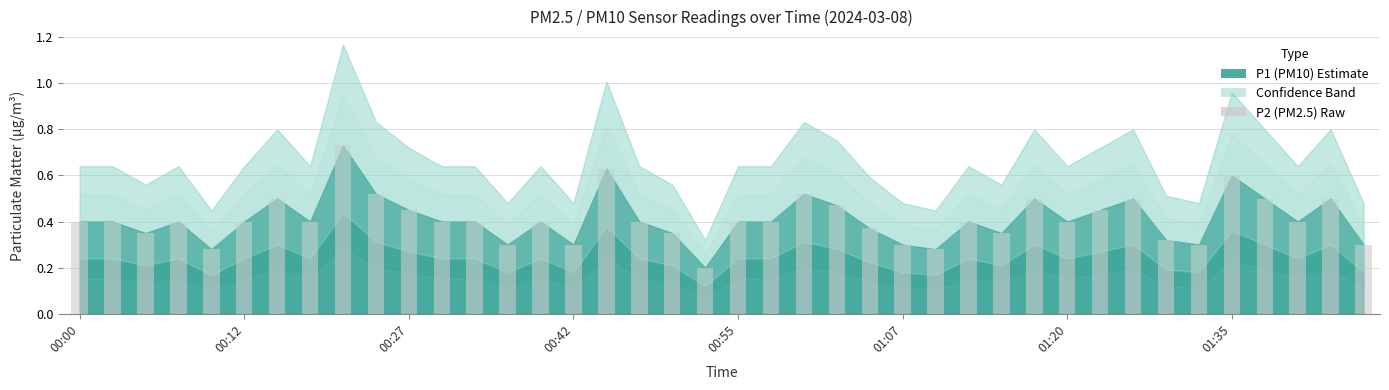

What is the sum of all values?

16.5